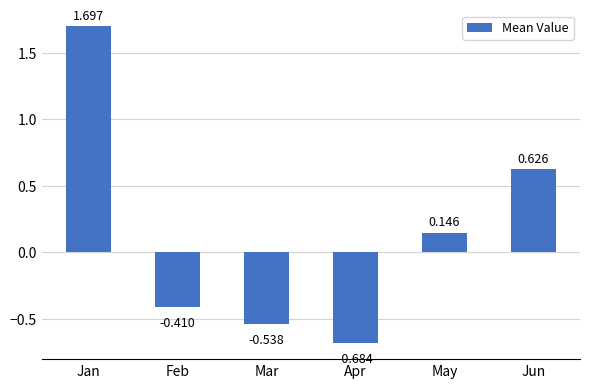

How many values are below zero?

3